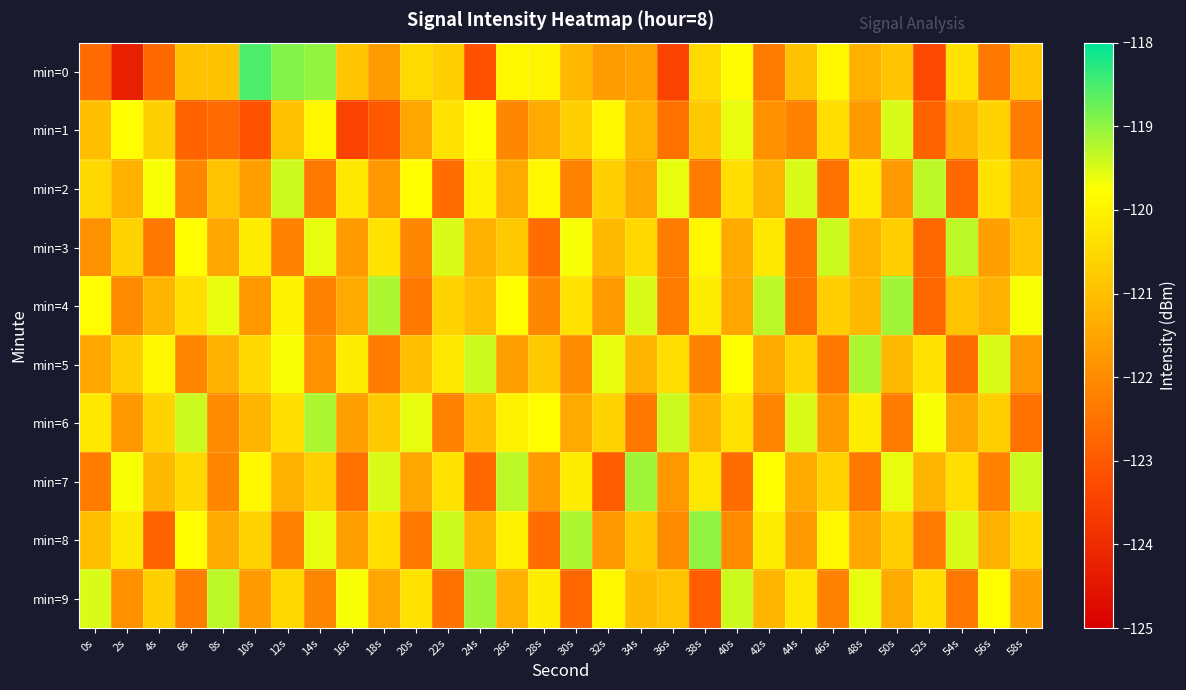

Rank the series by their maximum value, from highest to lowest.

min=0, min=8, min=4, min=7, min=9, min=5, min=6, min=2, min=3, min=1